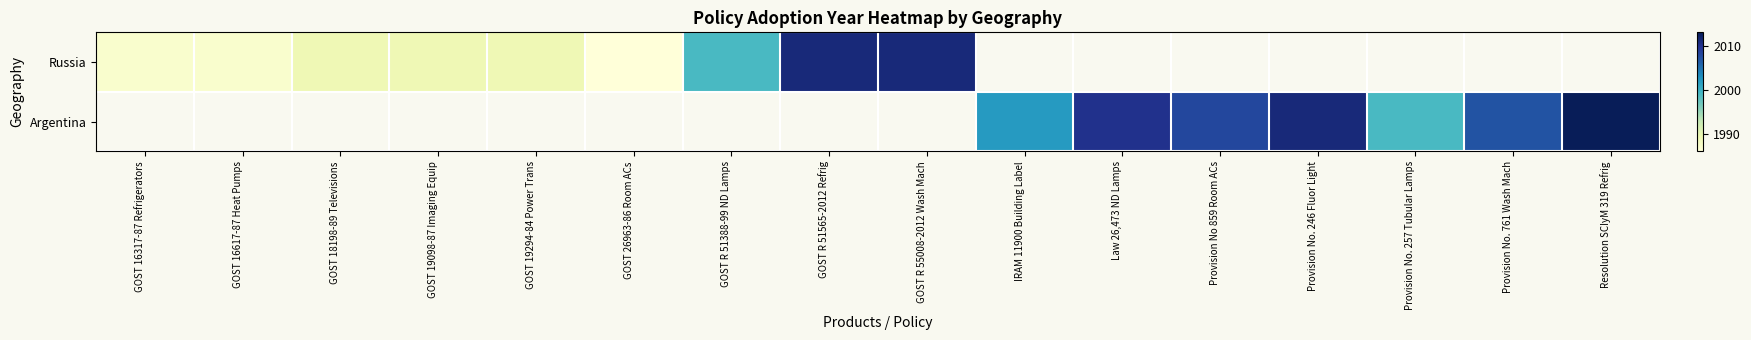

Which series has the largest range (max minus min)?

Russia